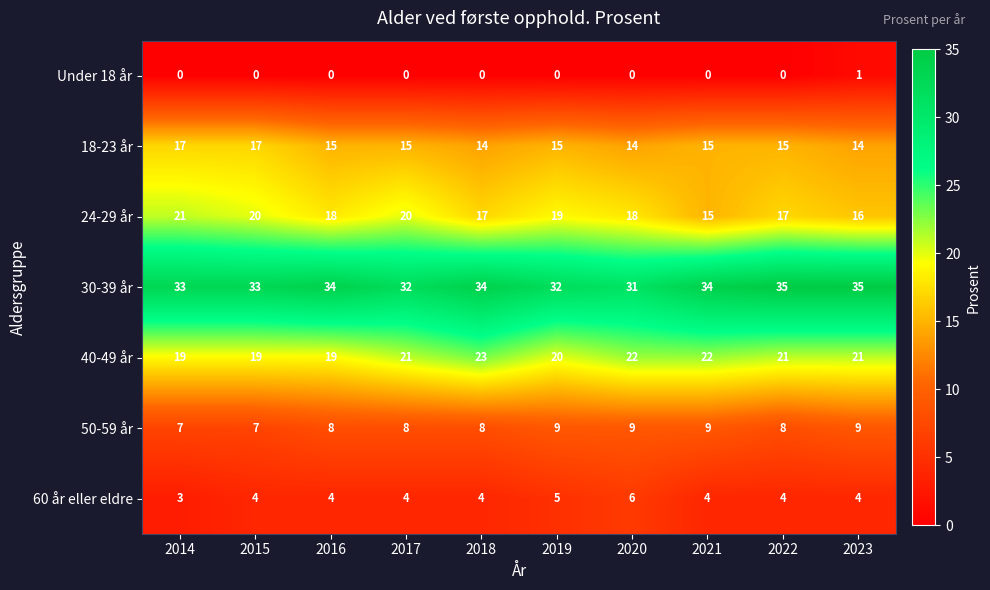

Count the 24-29 år values in the range 17 to 20.

7